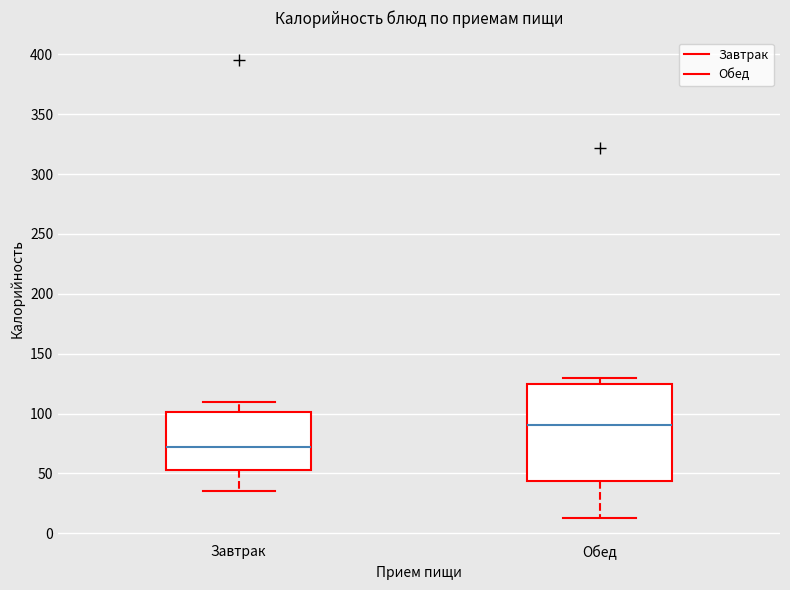

Reading left to right, transcribe this box plot: for each box, give where its median line is, the range the box spans, and where its two whiskers end, as read against the y-axis. The values are not printed on the chart, so give them approximately, as read against the axis.

Завтрак: median 70, box 55 to 100, whiskers 35 to 110
Обед: median 90, box 45 to 125, whiskers 15 to 130